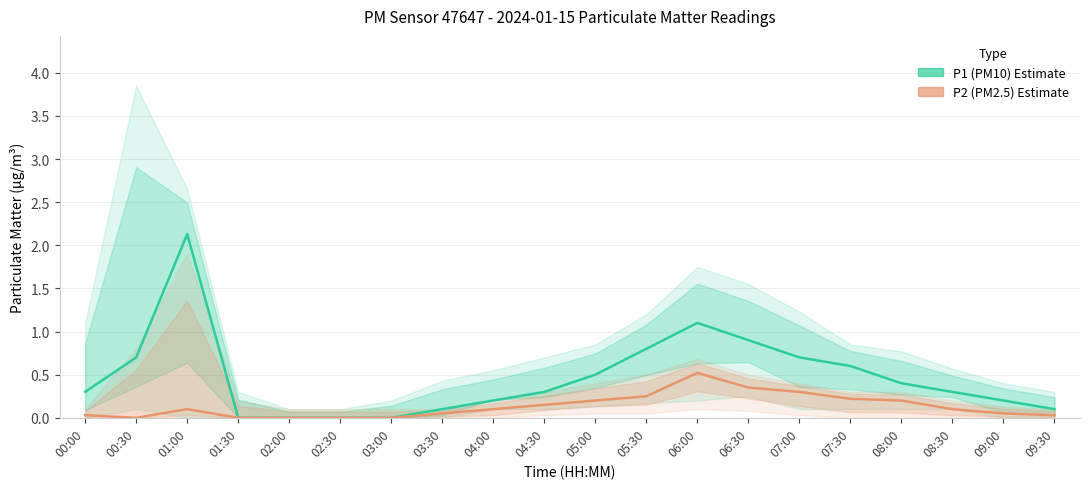

Rank the categories by P2 (PM2.5) value from highest to lowest.

06:00, 06:30, 07:00, 05:30, 07:30, 05:00, 08:00, 04:30, 01:00, 04:00, 08:30, 03:30, 09:00, 00:00, 09:30, 00:30, 01:30, 02:00, 02:30, 03:00